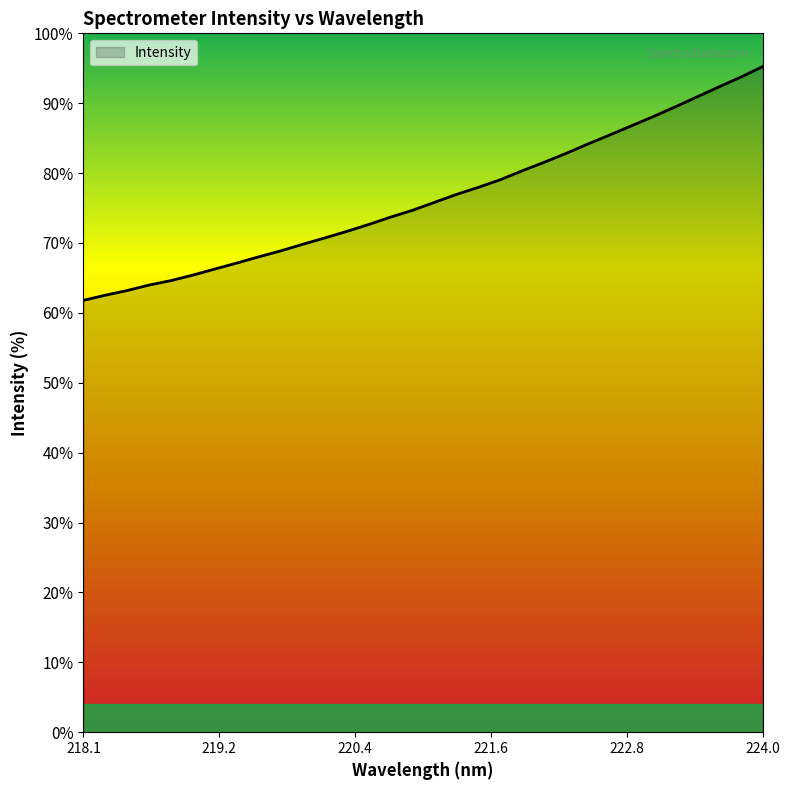

Does the chart display data point markers on the line(s)?

No